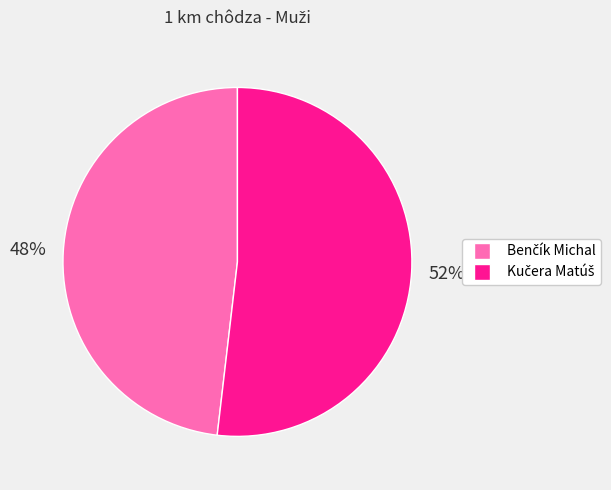

To the nearest percent, what is the difference between the largest and smallest slice percentages?

4%